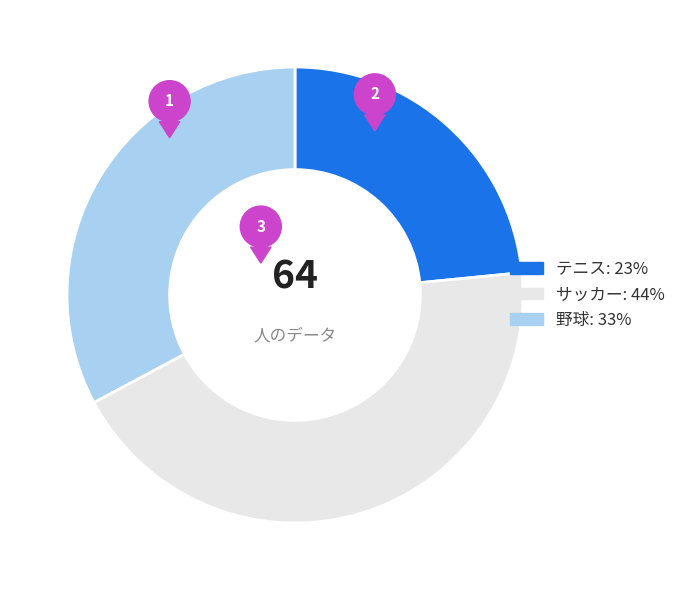

Is it true that サッカー is 30% of the pie?

False